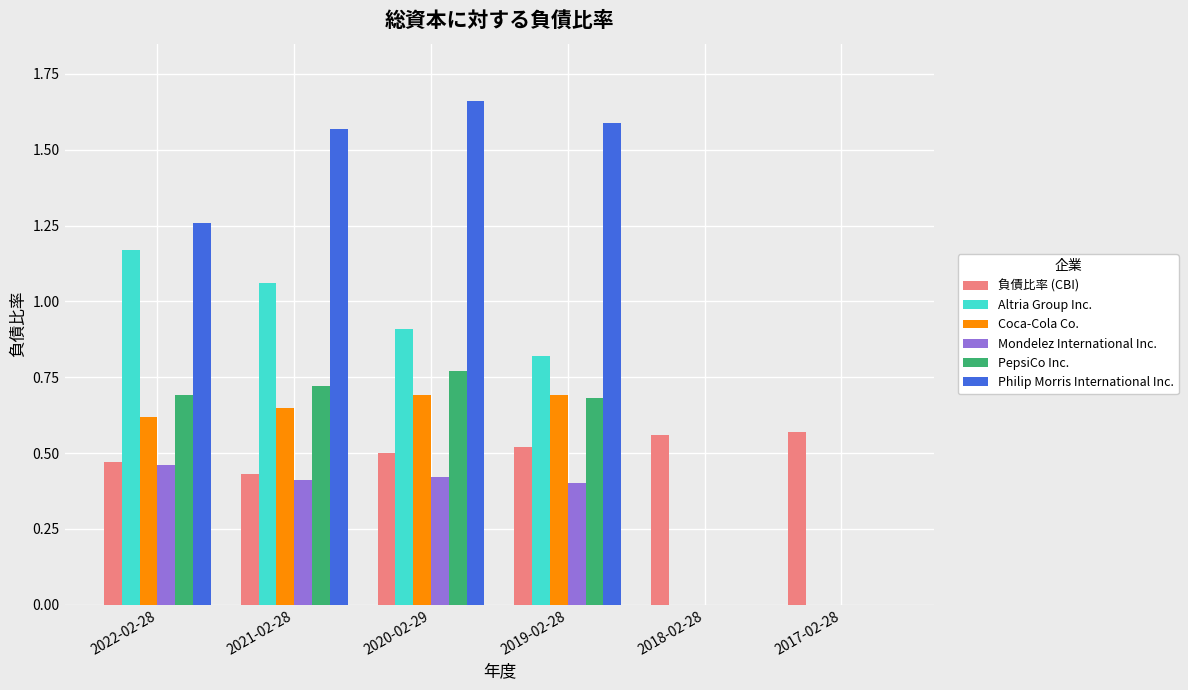

Is the value of Mondelez International Inc. at 2018-02-28 greater than the value of Altria Group Inc. at 2020-02-29?

No